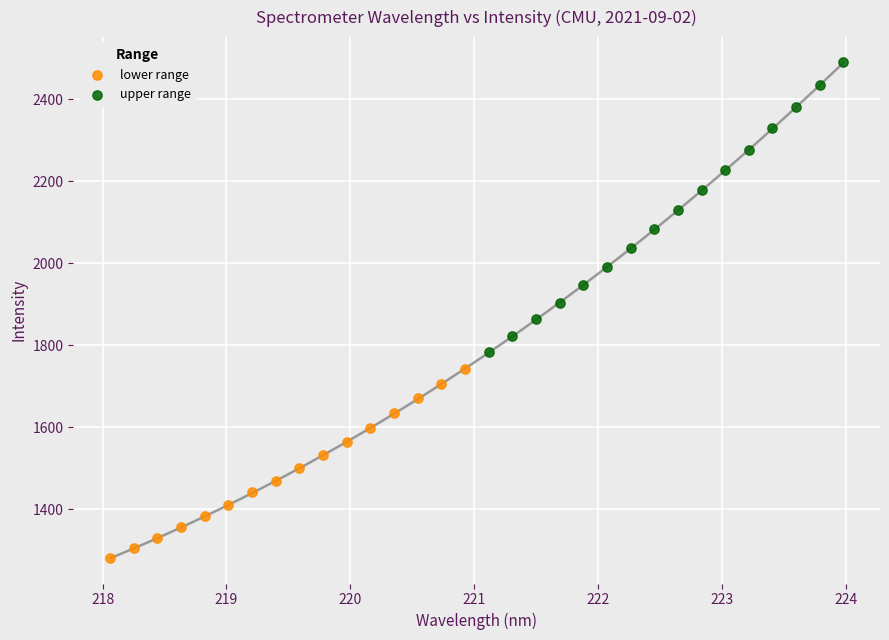

Which series contains the lowest Y value?

lower range